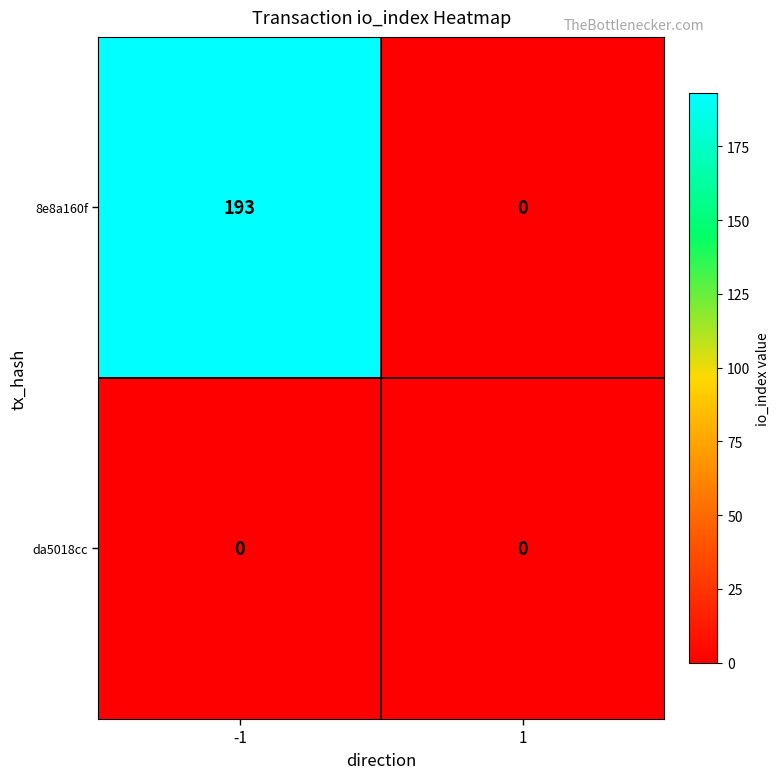

At how many categories does at least one series exceed 147?

1